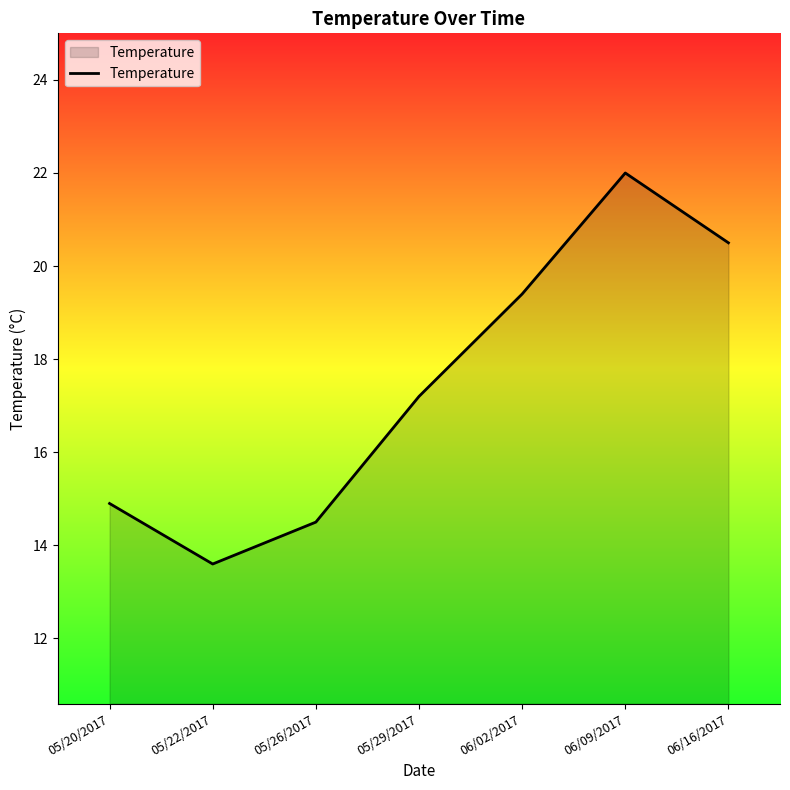

What position from the left is 06/16/2017?

7